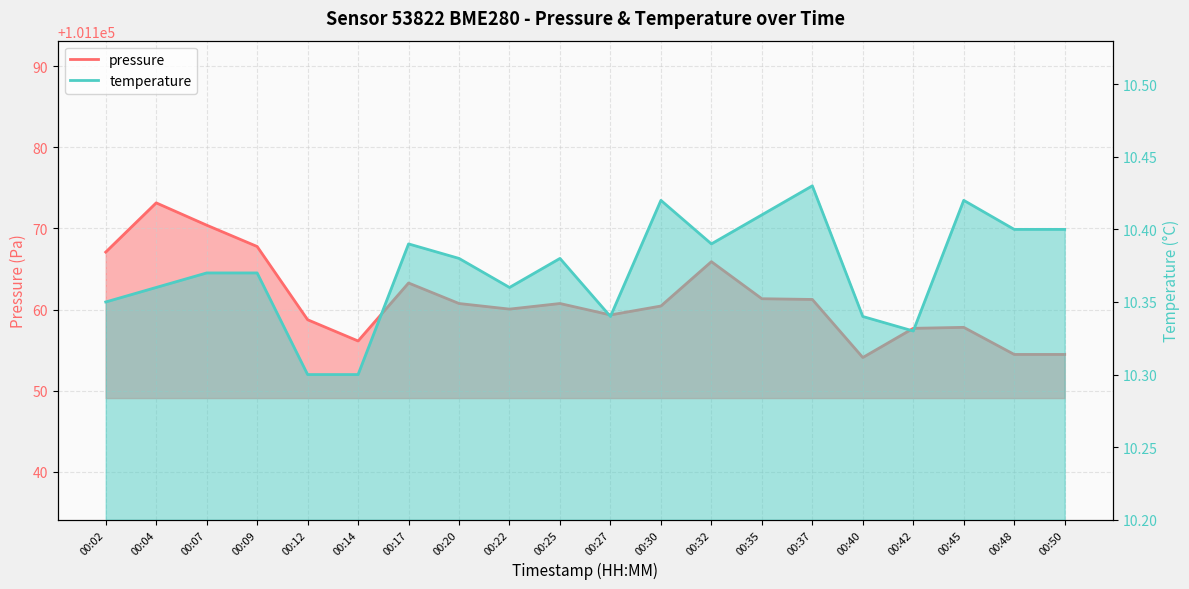

Read the pressure value at 00:12.

101158.8